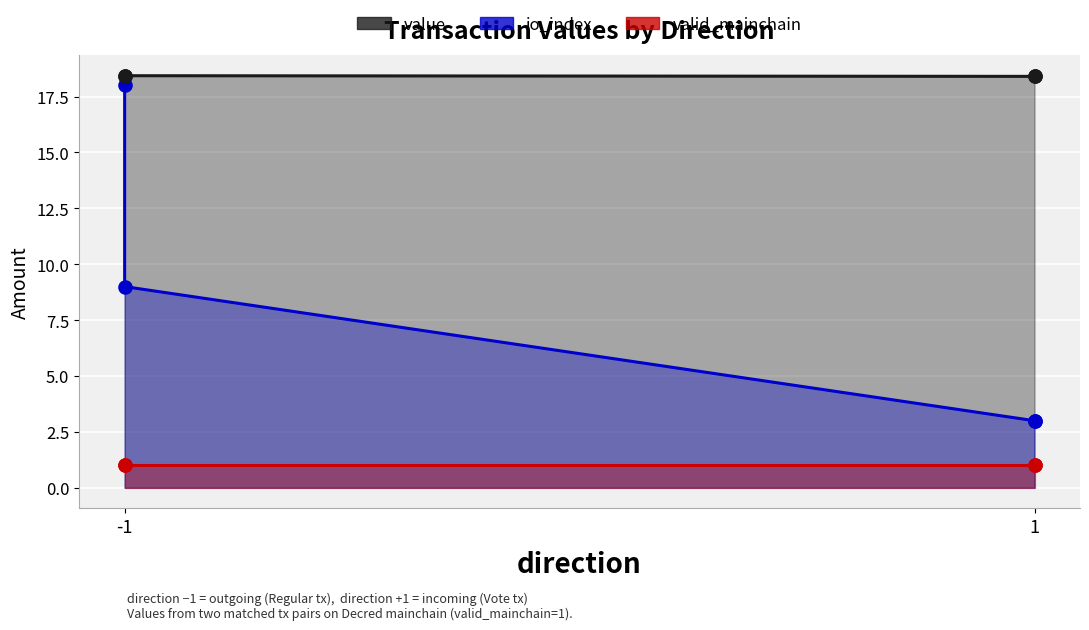

Which series contains the highest Y value?

value